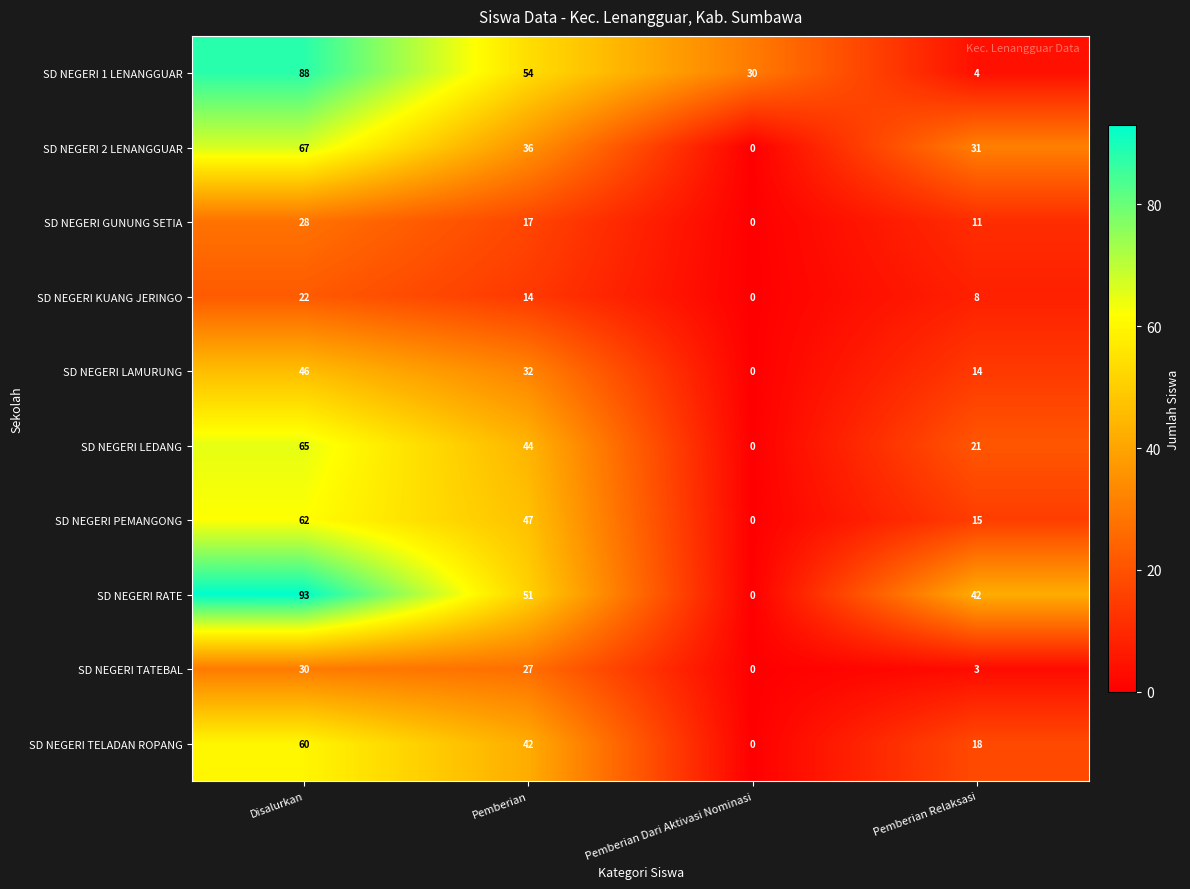

At which label does SD NEGERI LEDANG first exceed 44?

Disalurkan